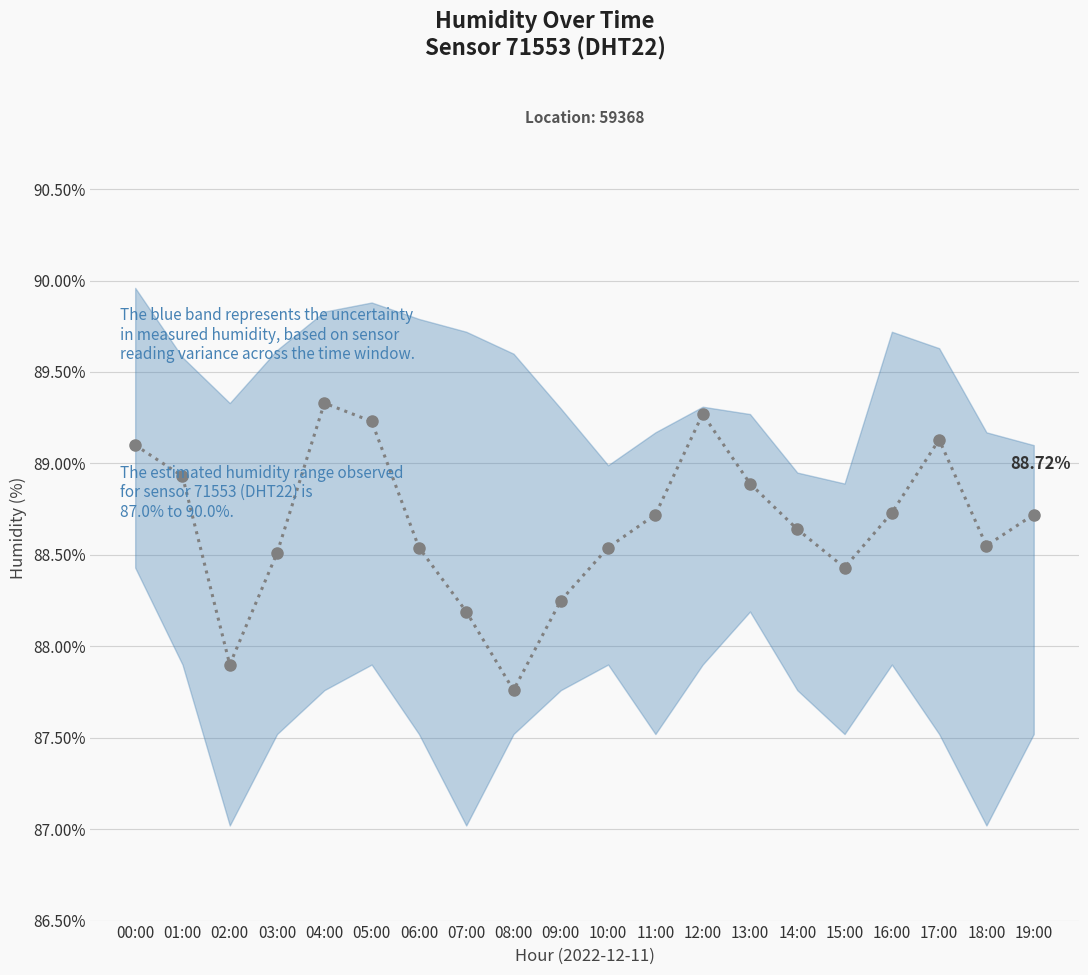

At which category does the chart reach its peak across all series?

04:00